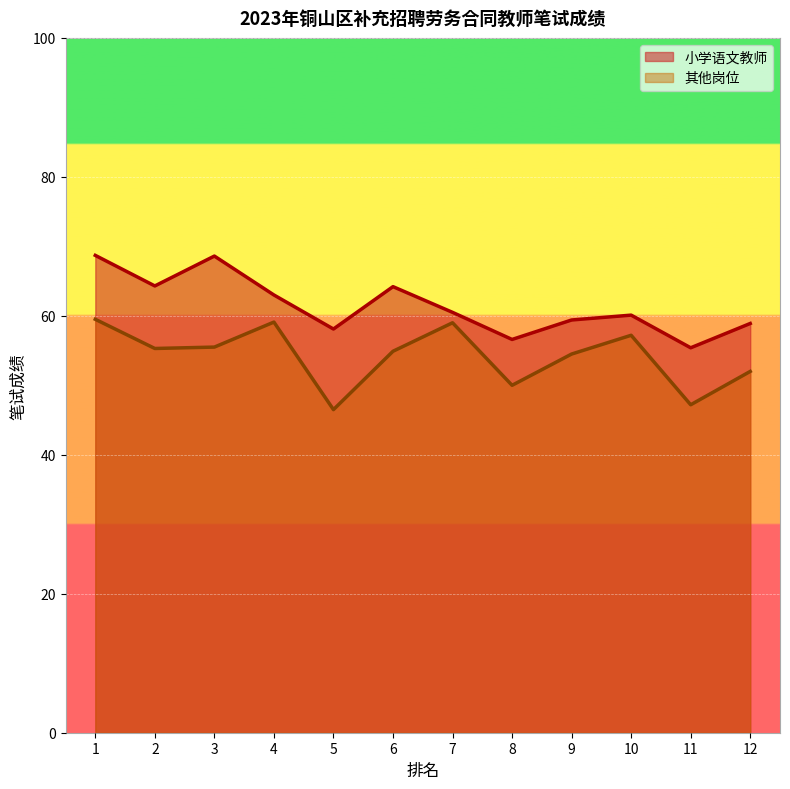

At how many categories does at least one series exceed 46?

12